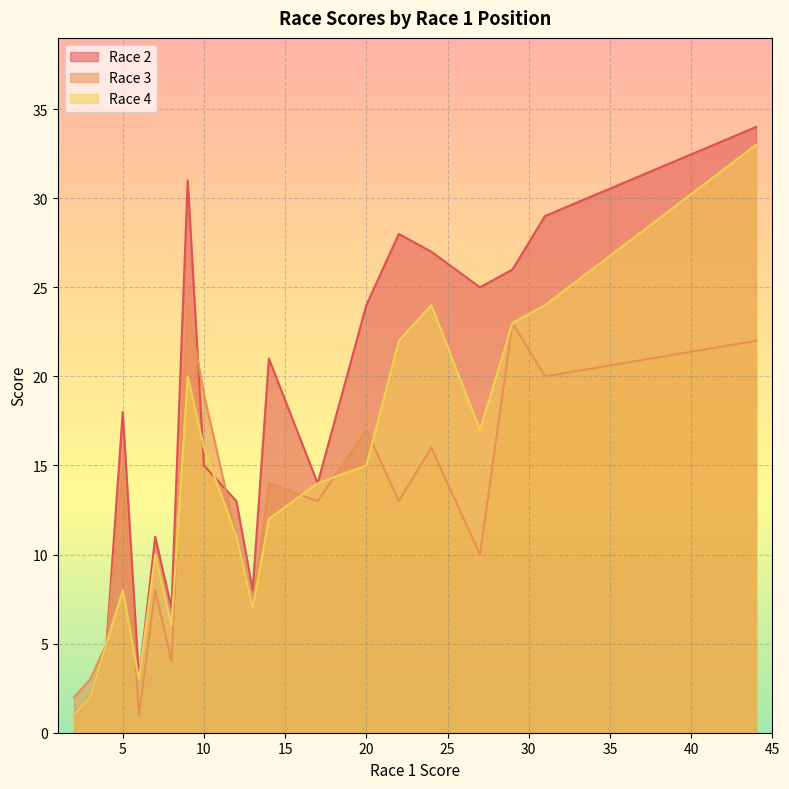

What is the spread (max minus min) of values at 44?

12